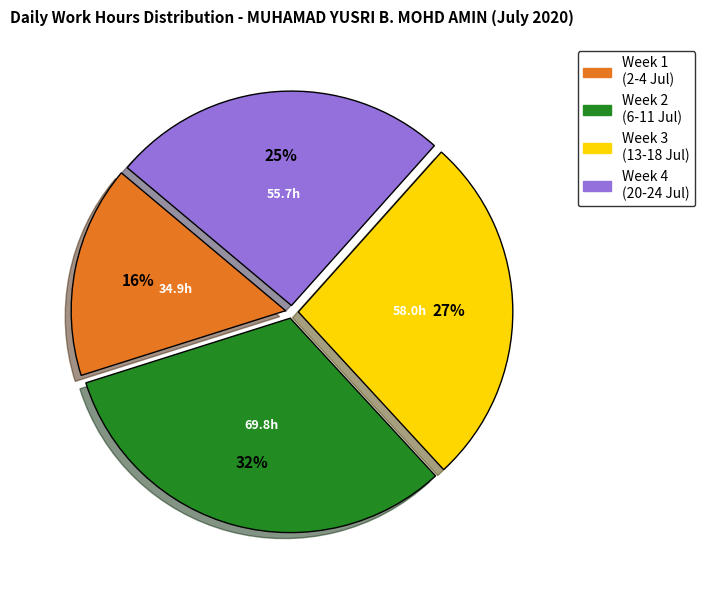

To the nearest percent, what is the difference between the largest and smallest slice percentages?

16%